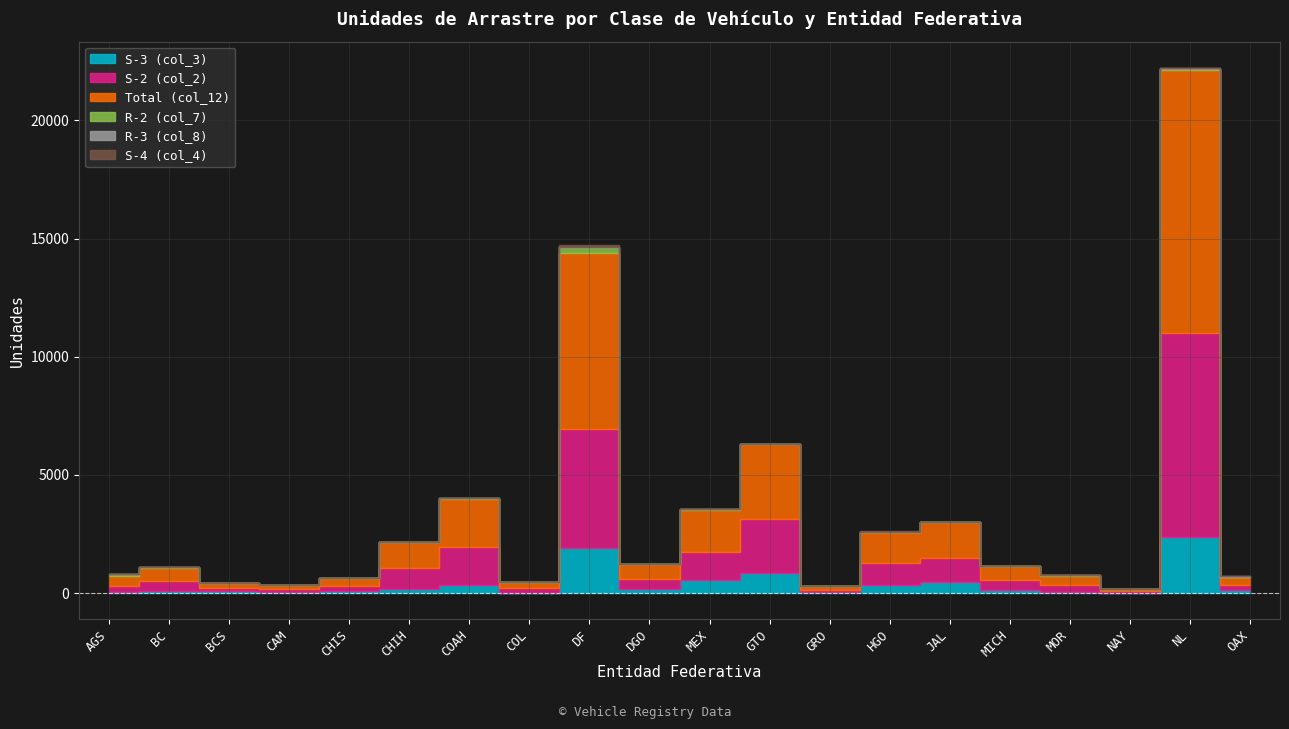

List the labels in order of S-3 (col_3) value, largest first.

NL, DF, GTO, MEX, JAL, COAH, HGO, DGO, CHIH, OAX, MICH, BCS, CHIS, BC, GRO, AGS, CAM, MOR, COL, NAY